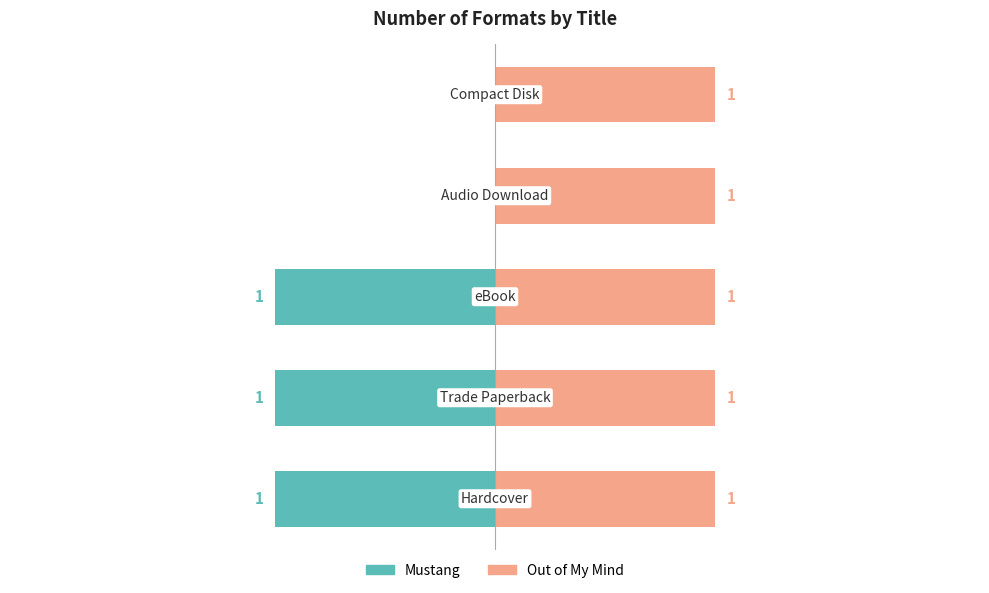

Which series has the largest total across all categories?

Out of My Mind